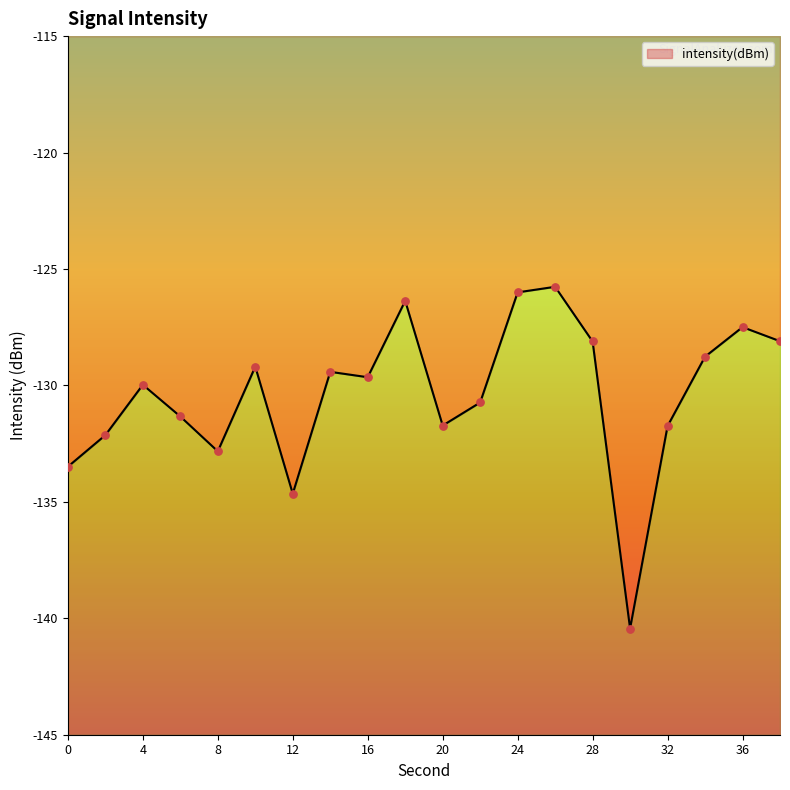

Between 14 and 18, which is larger?

18